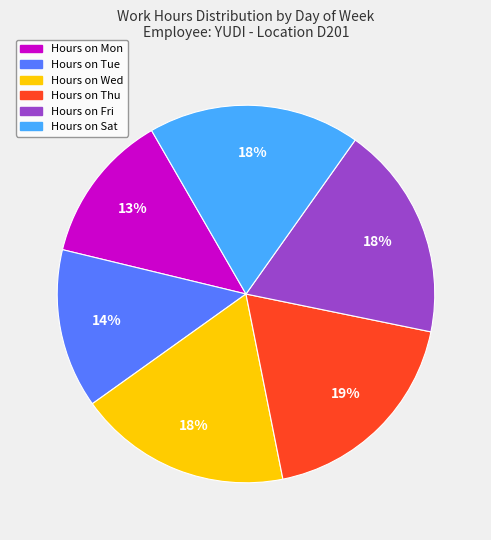

To the nearest percent, what is the difference between the largest and smallest slice percentages?

6%